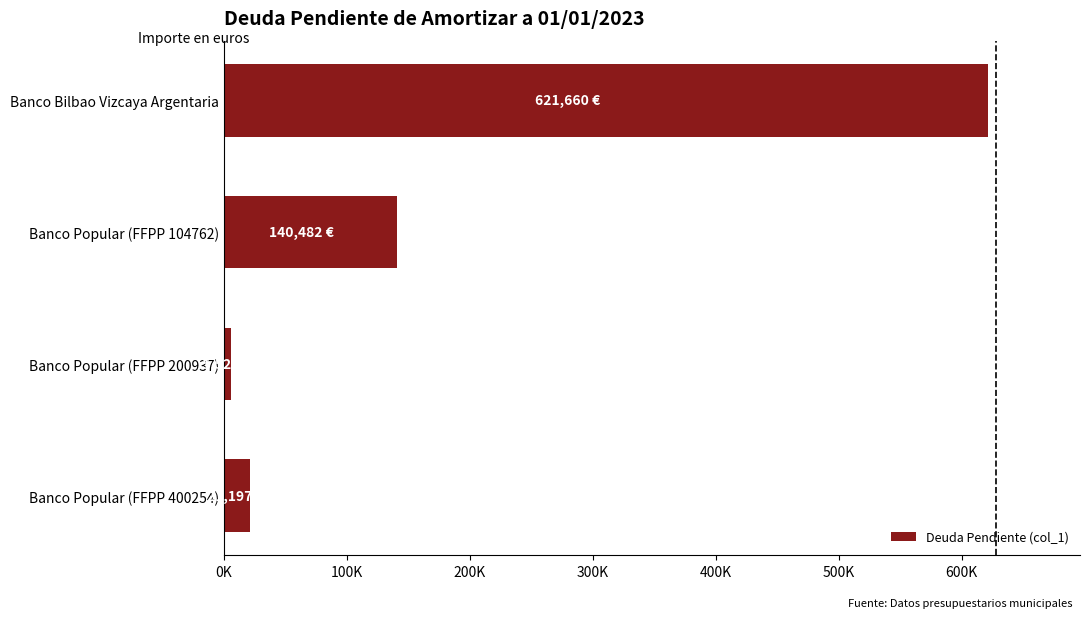

Rank the categories by value from lowest to highest.

Banco Popular (FFPP 200937), Banco Popular (FFPP 400254), Banco Popular (FFPP 104762), Banco Bilbao Vizcaya Argentaria